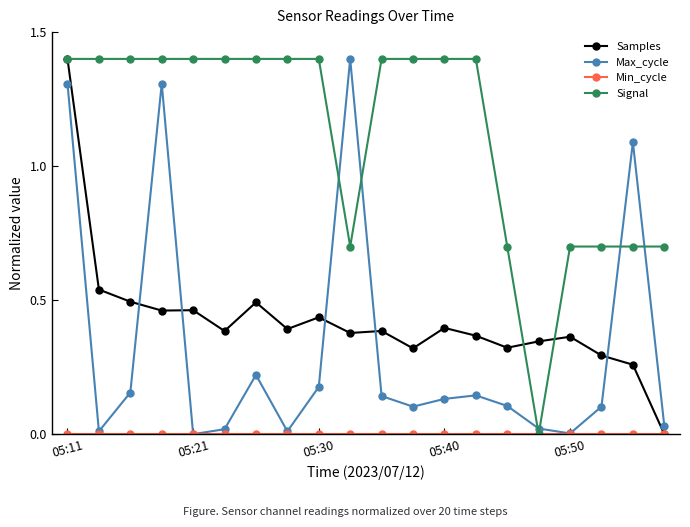

True or false: Max_cycle has more than 0 points higher than both neighbors.

True